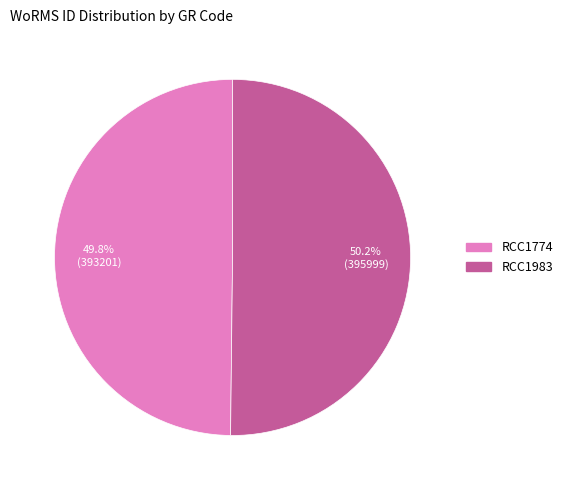

What percentage is the RCC1774 slice, to the nearest percent?

50%